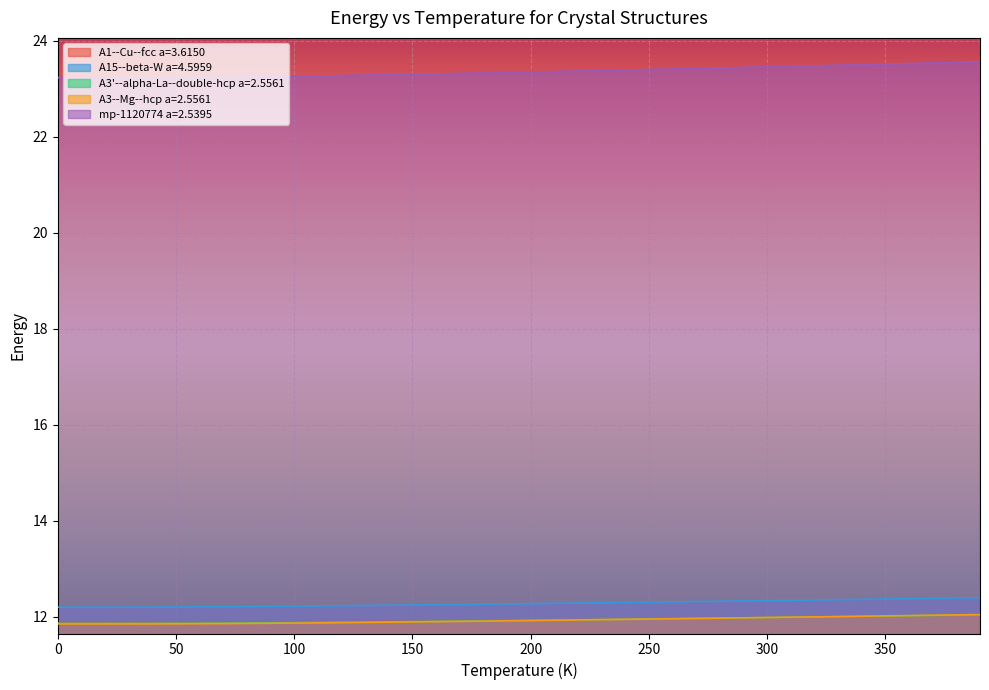

What are all the series names shown in the legend?

A1--Cu--fcc a=3.6150, A15--beta-W a=4.5959, A3'--alpha-La--double-hcp a=2.5561, A3--Mg--hcp a=2.5561, mp-1120774 a=2.5395